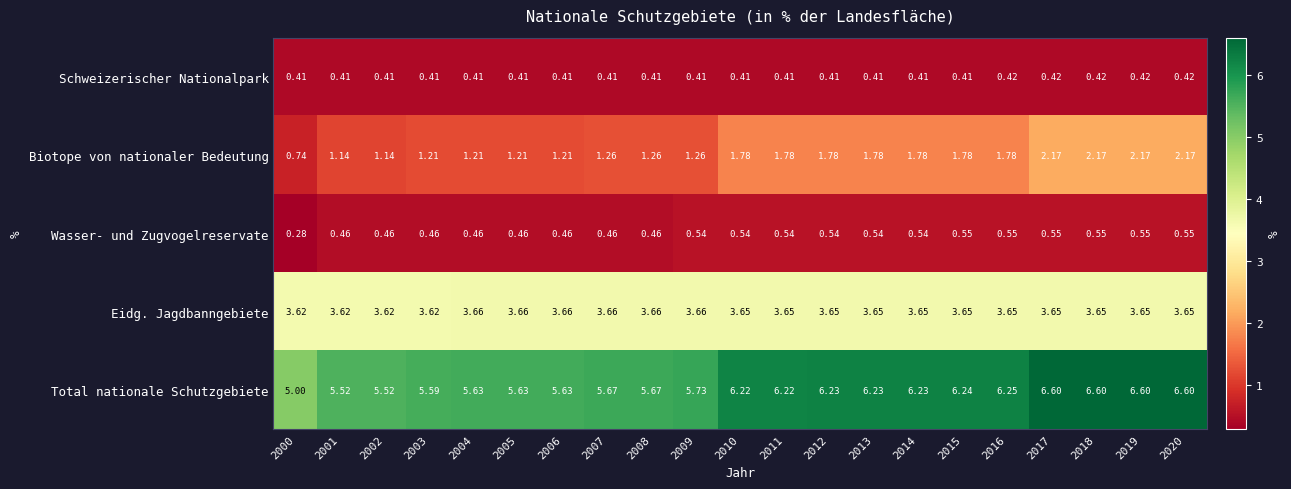

Which label corresponds to the smallest value in the chart?

2000